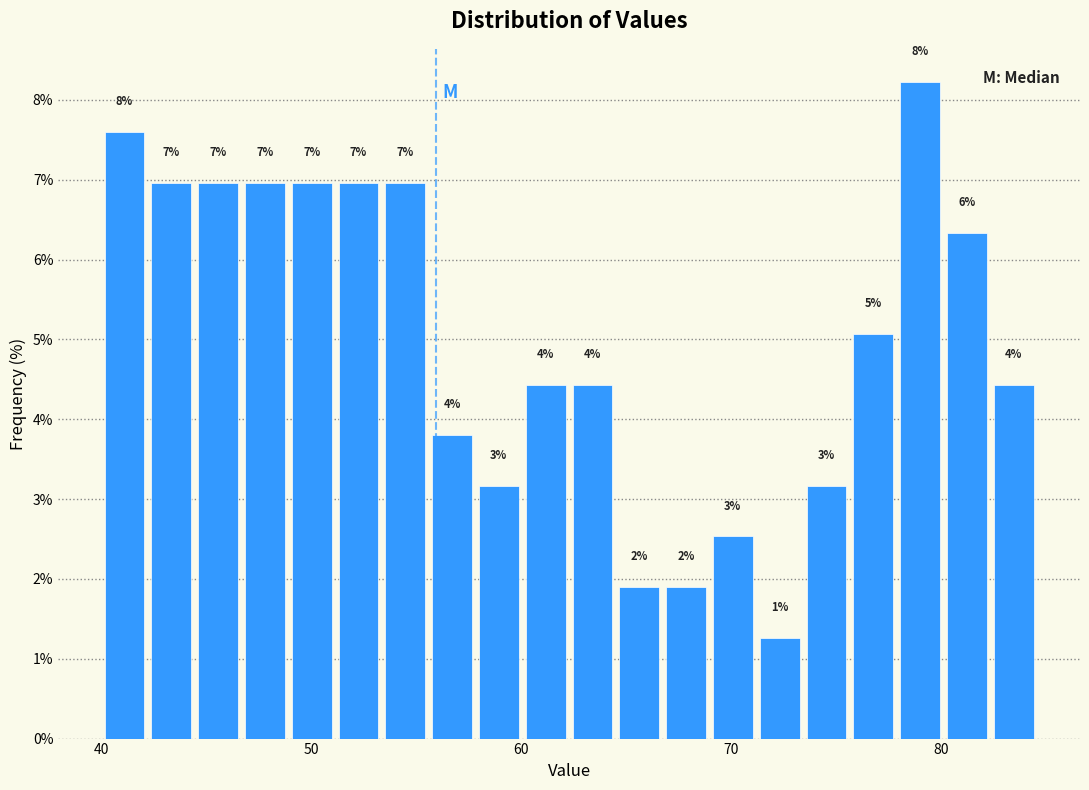

Around what value on the x-axis is the tallest bar? Give the approximate position of its centre, as read against the axis.

79